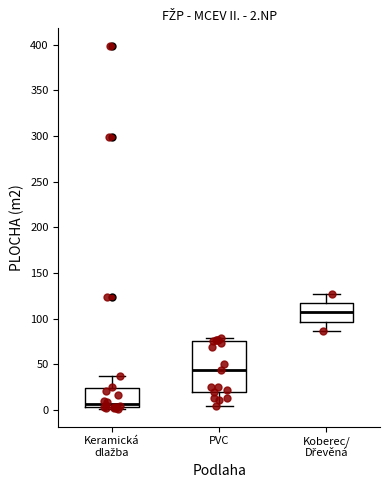

Which box is the tallest, from its lower edge to its upper edge?

PVC